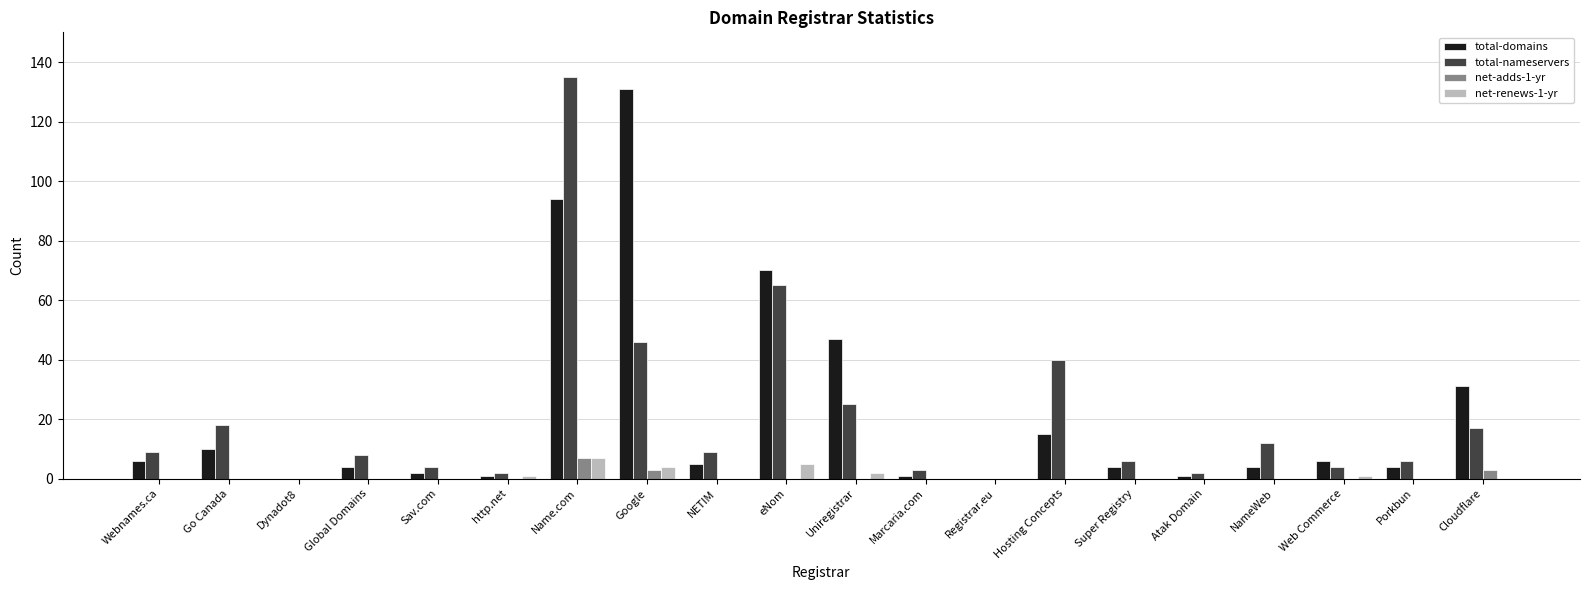

Which series changed the most between Name.com and Uniregistrar?

total-nameservers